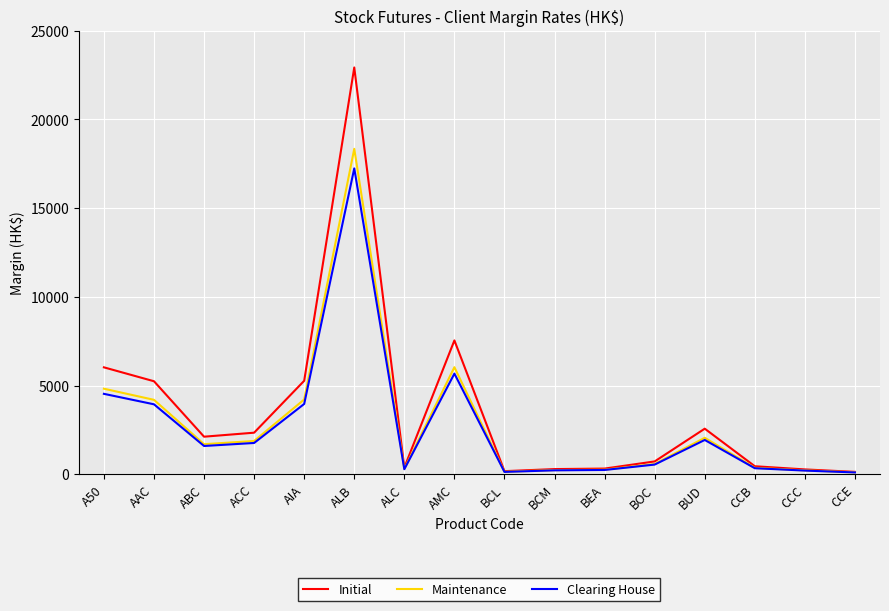

Where is Initial nearest to the value 11530?

AMC